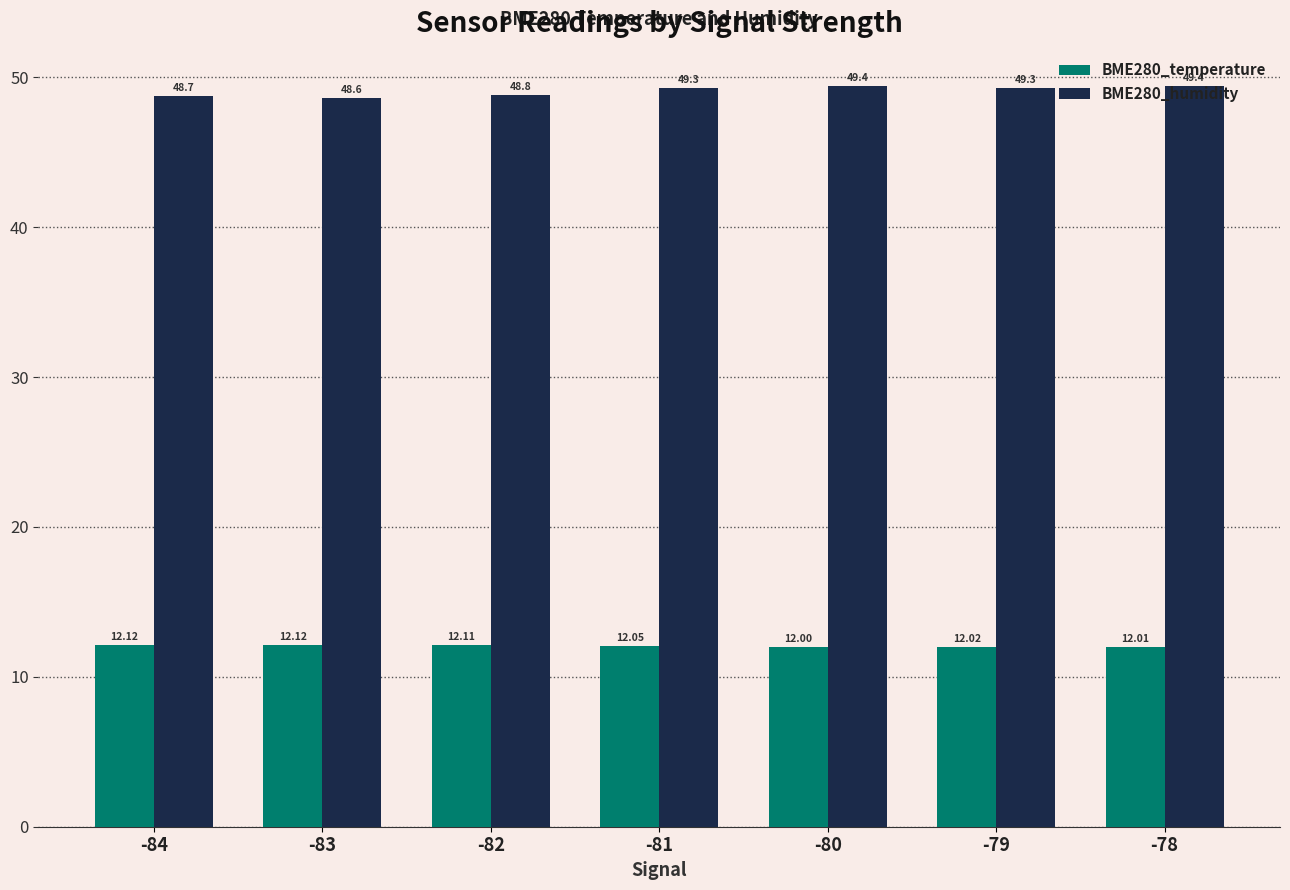

What is the sum of the BME280_temperature values at -82 and -80?

24.1